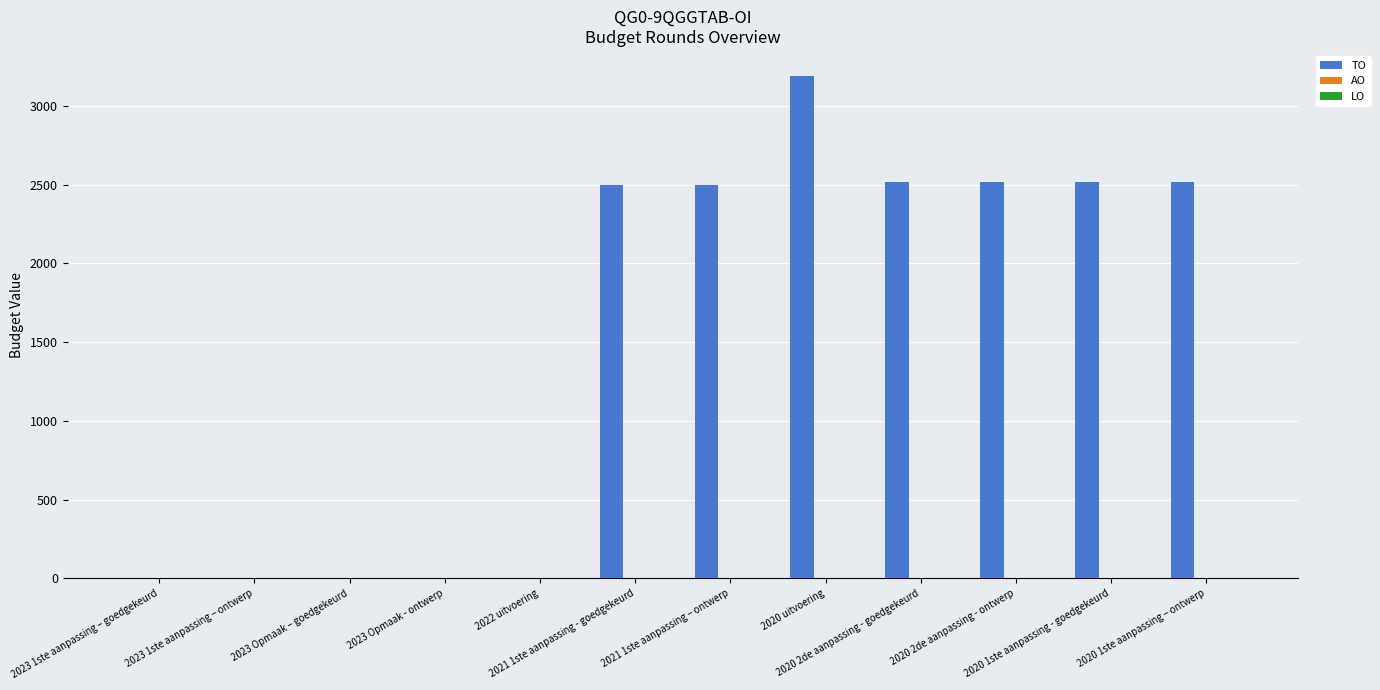

Are the bars horizontal?

No